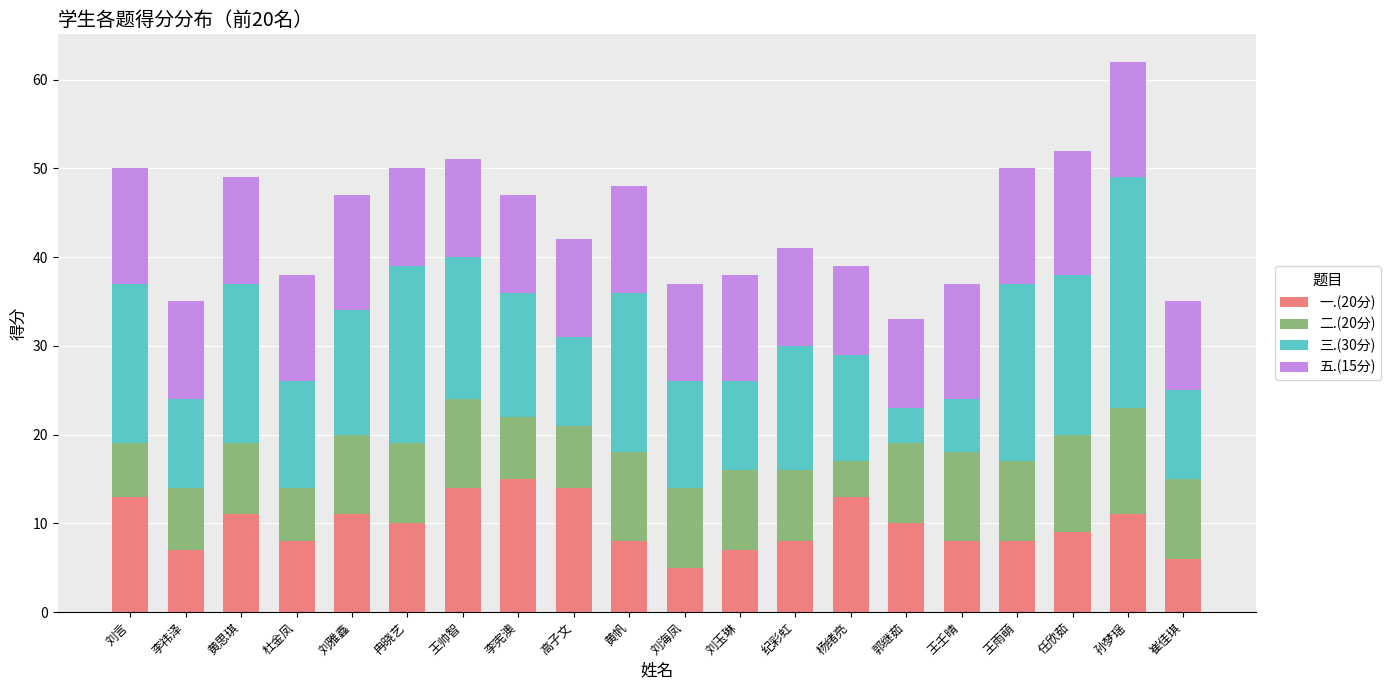

At which category is the sum across all series the highest?

孙梦瑶